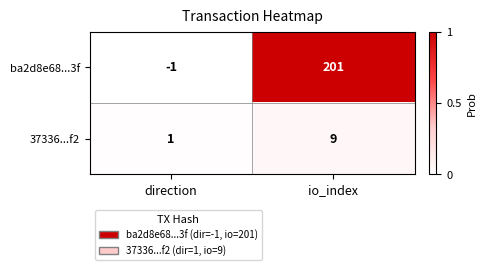

At which label does 37336...f2 reach its minimum?

direction